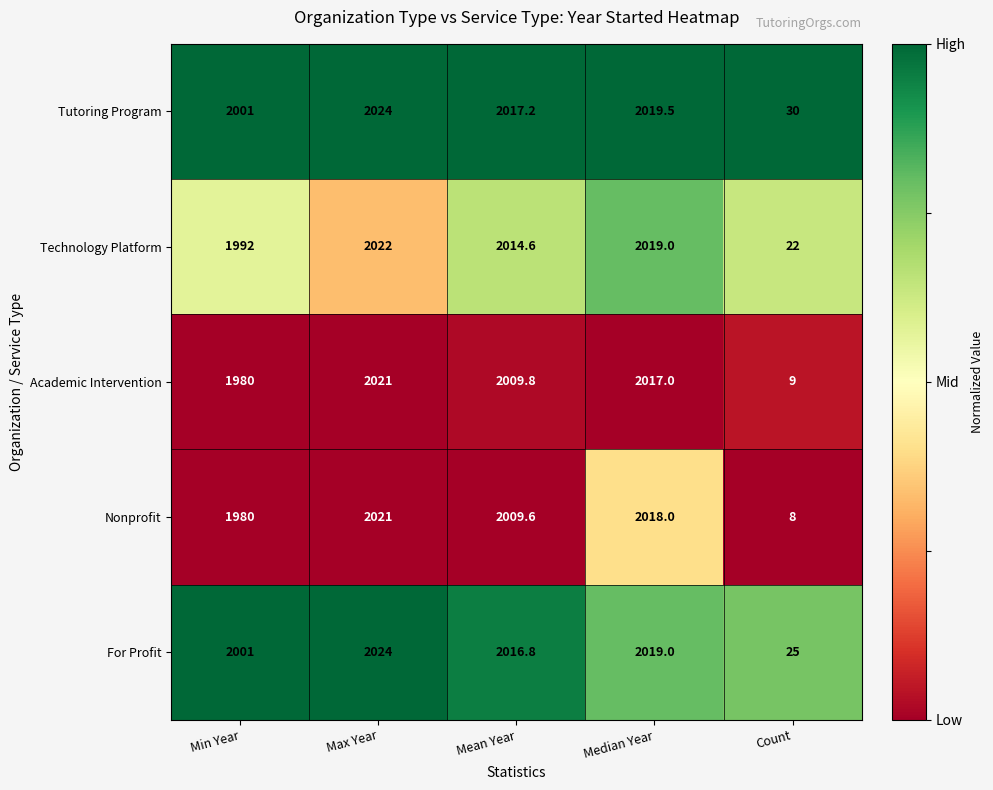

True or false: Tutoring Program has a value of 3200.2 at Max Year.

False